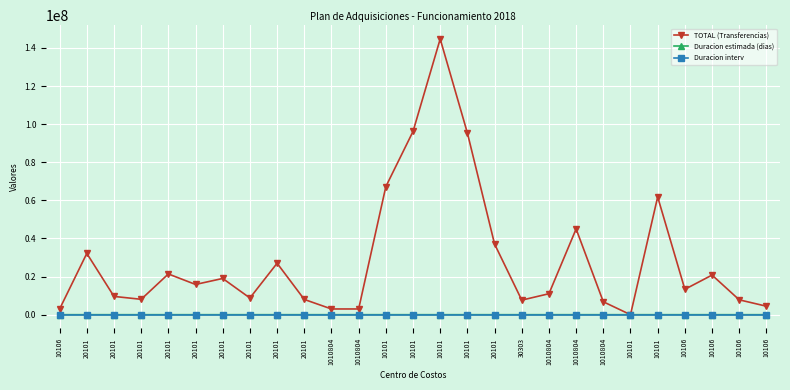

Rank the categories by TOTAL (Transferencias) value from lowest to highest.

10101, 10106, 1010804, 1010804, 10106, 1010804, 30303, 10106, 20101, 20101, 20101, 20101, 1010804, 10106, 20101, 20101, 10106, 20101, 20101, 20101, 20101, 1010804, 10101, 10101, 10101, 10101, 10101